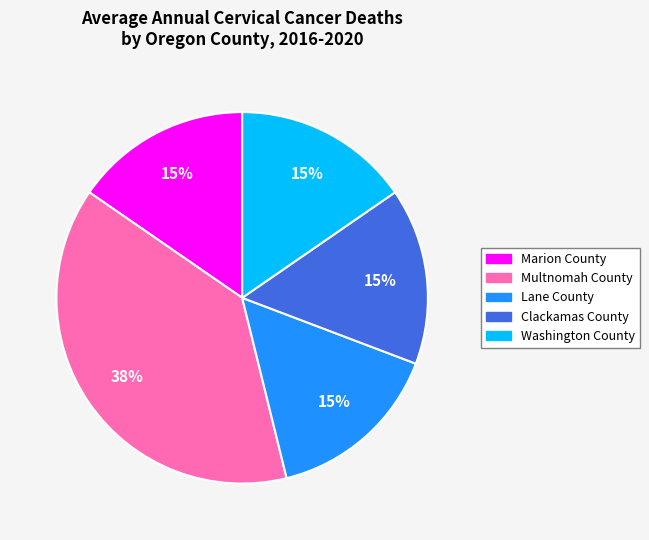

Is there any slice that represents more than half of the pie?

No